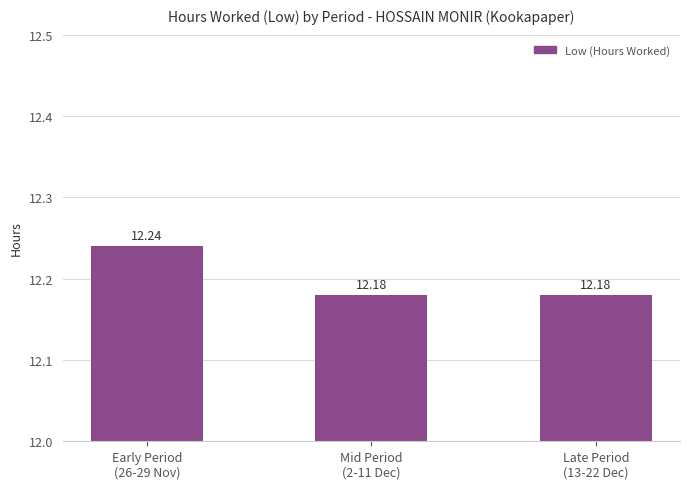

Between Late Period
(13-22 Dec) and Early Period
(26-29 Nov), which is larger?

Early Period
(26-29 Nov)